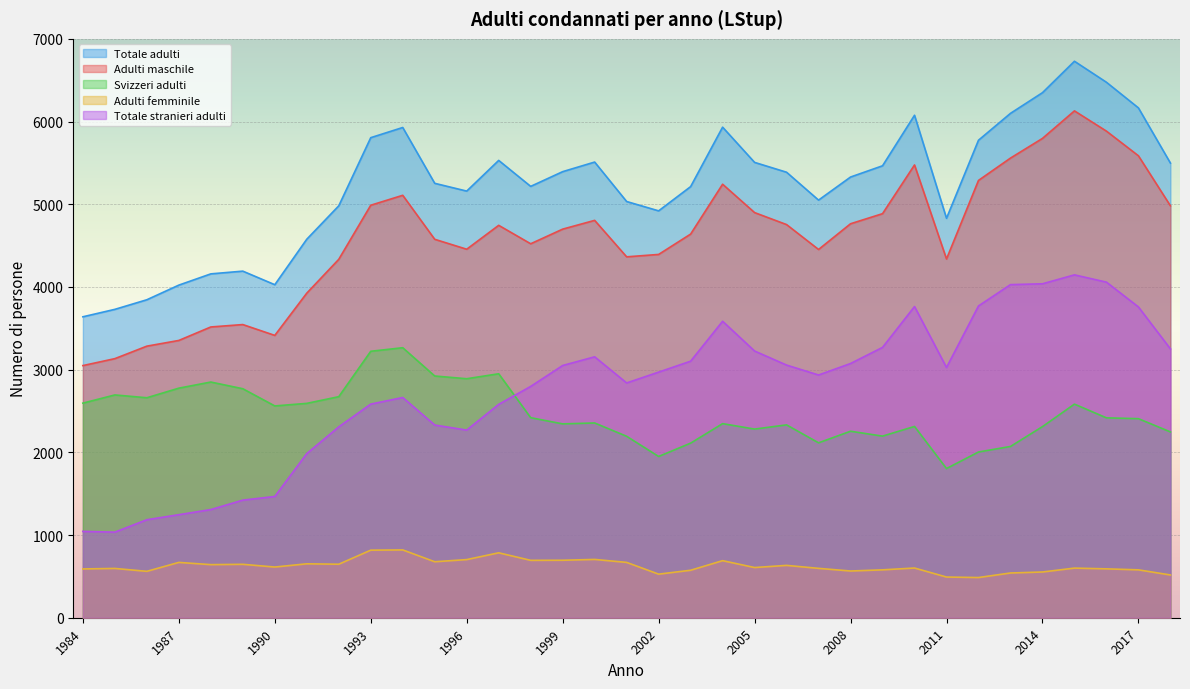

The value of Adulti maschile at 2018 is 8527. True or false?

False